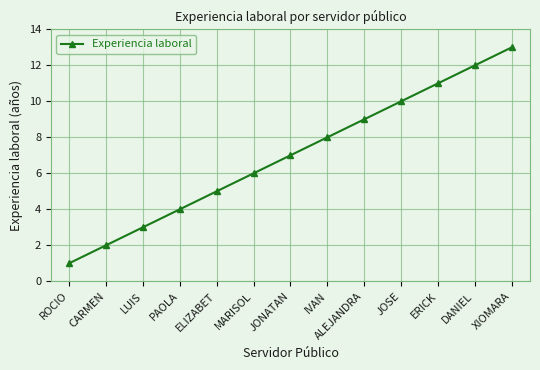

What is the label of the 7th point from the left?

JONATAN